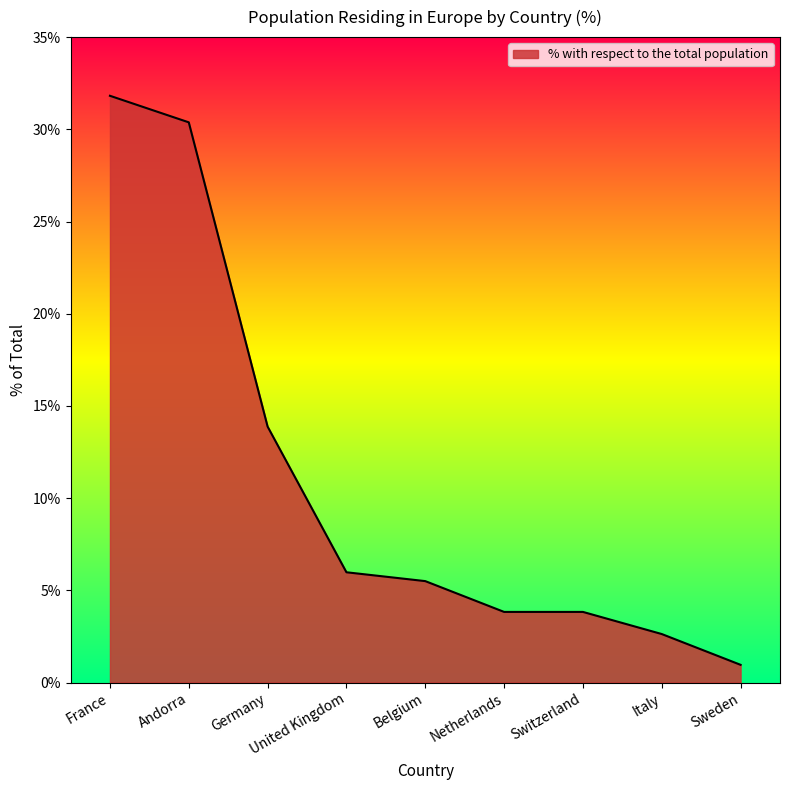

Approximately how many times larger is the value at Sweden compared to Belgium?

0.2